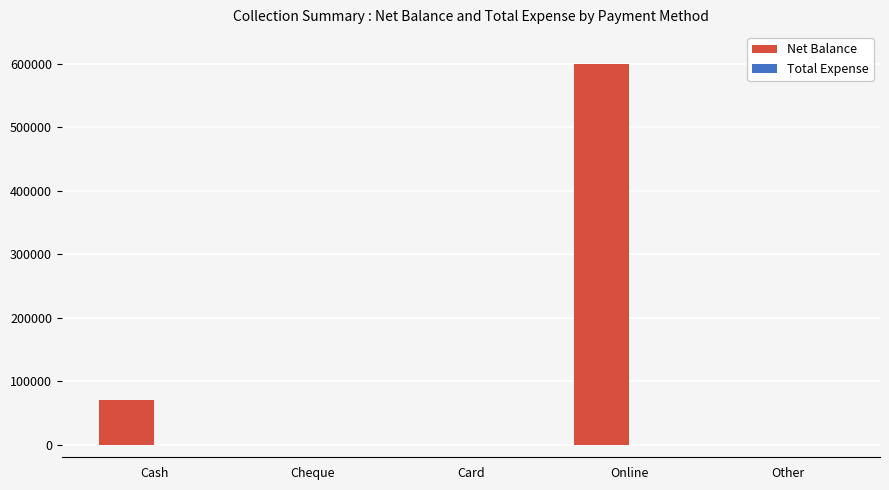

Which label corresponds to the largest value in the chart?

Online